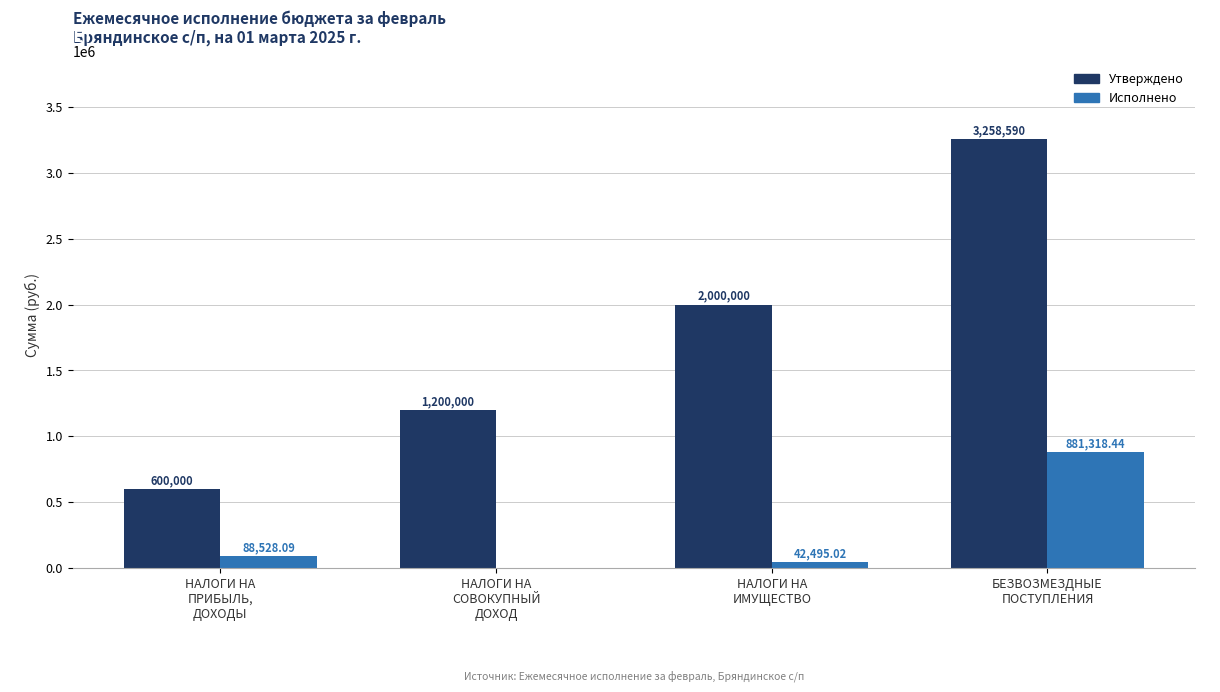

Reading left to right, extract all data points from this chart.

Утверждено: 600000.0	1200000.0	2000000.0	3258590.0
Исполнено: 88528.1	0.0	42495.0	881318.4